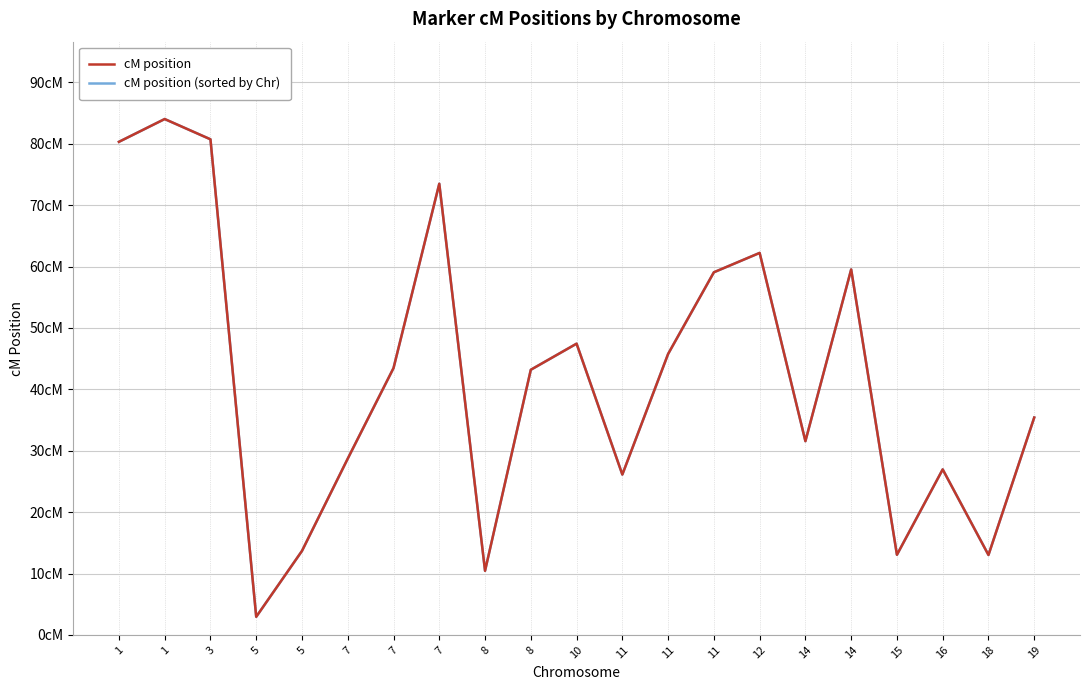

Does the chart display data point markers on the line(s)?

No